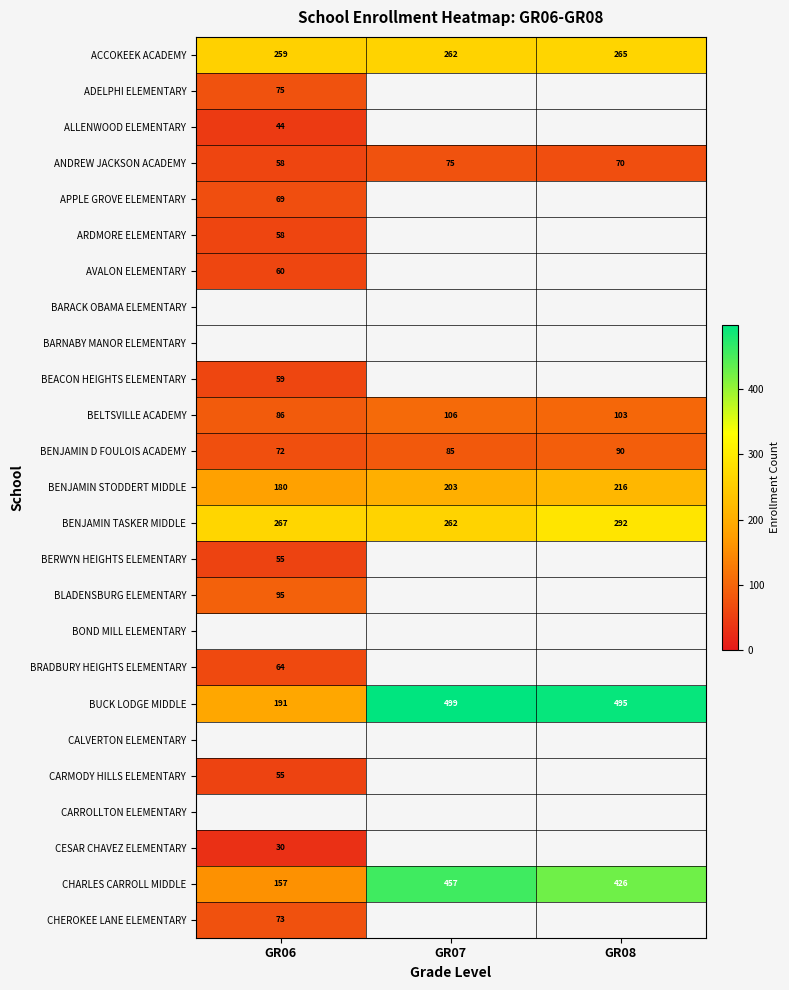

What is the difference between the maximum and minimum values in the BENJAMIN TASKER MIDDLE series?

30